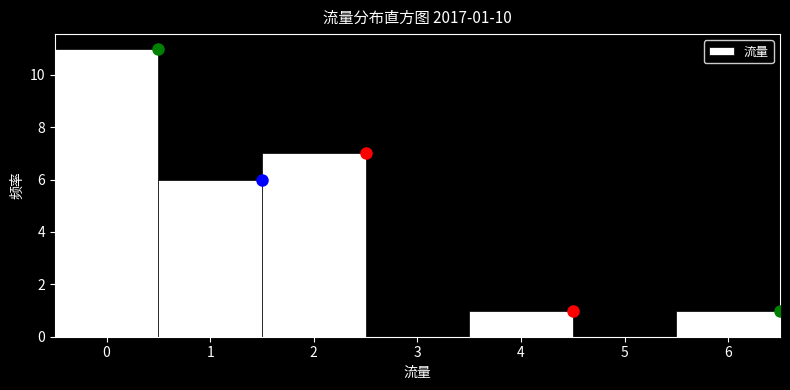

Over which range of the x-axis is the bar tallest?

-0.5 to 0.5